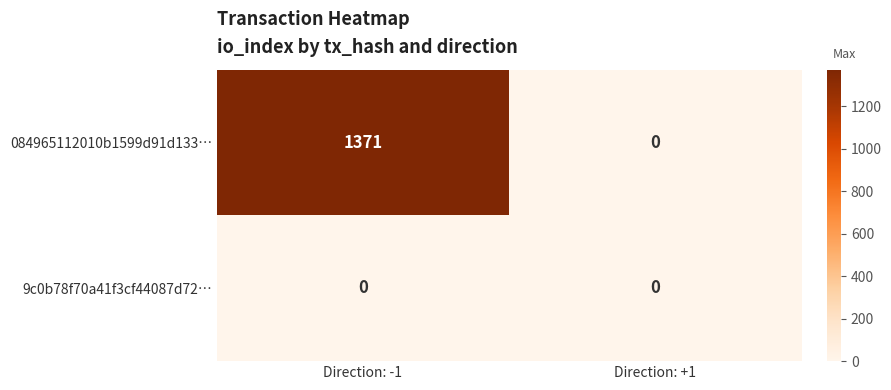

Reading left to right, extract all data points from this chart.

084965112010b1599d91d133…: Direction: -1=1371	Direction: +1=0
9c0b78f70a41f3cf44087d72…: Direction: -1=0	Direction: +1=0